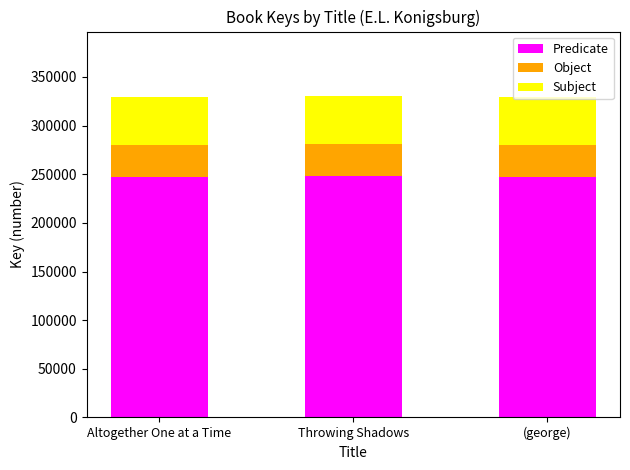

How many series are shown in this chart?

3